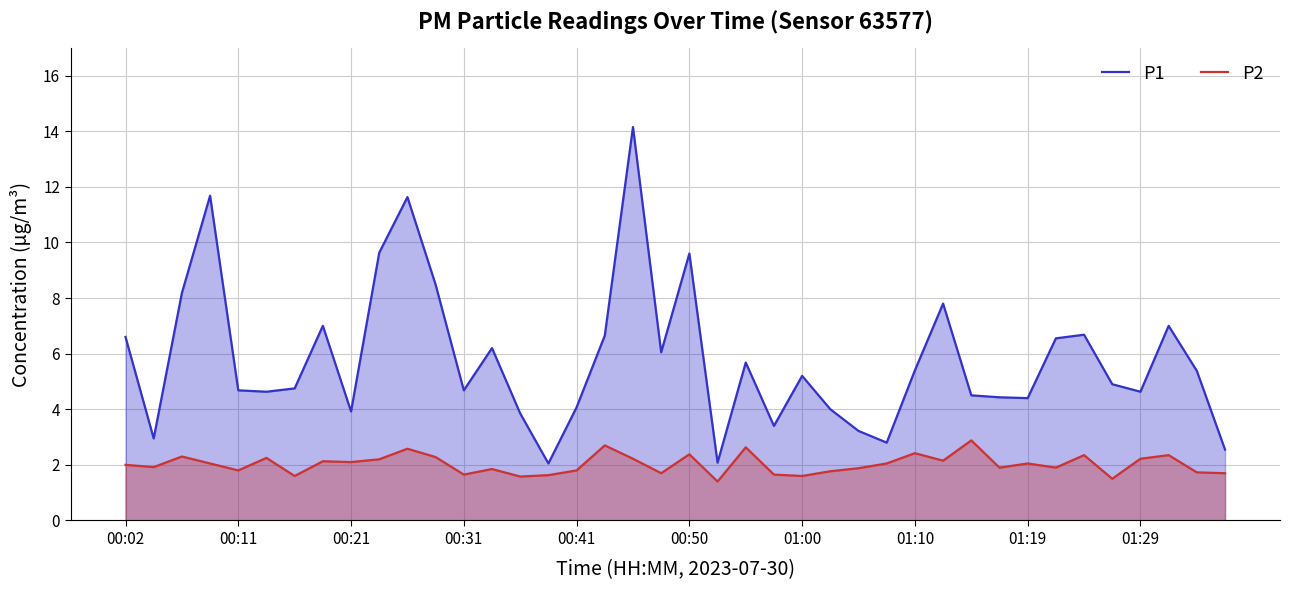

What is the smallest value displayed?

1.4